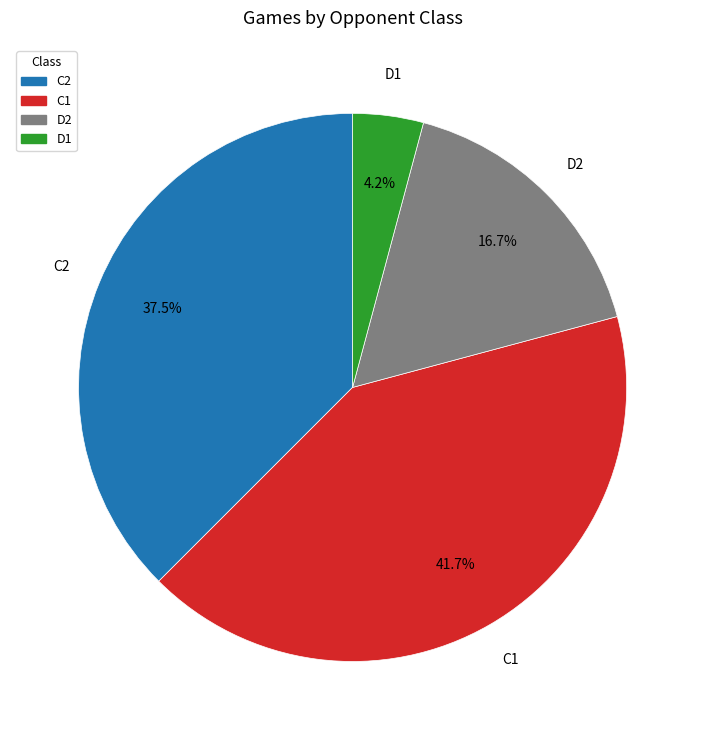

Is the sum of D2 and C2 greater than half?

Yes